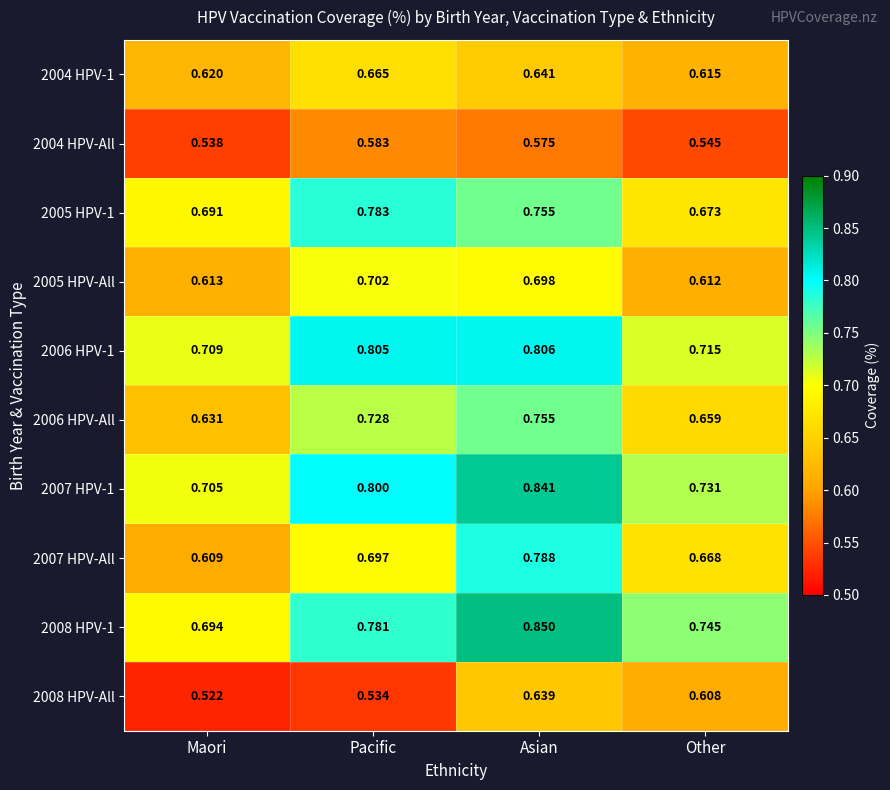

Which category has the lowest value across all series?

Maori